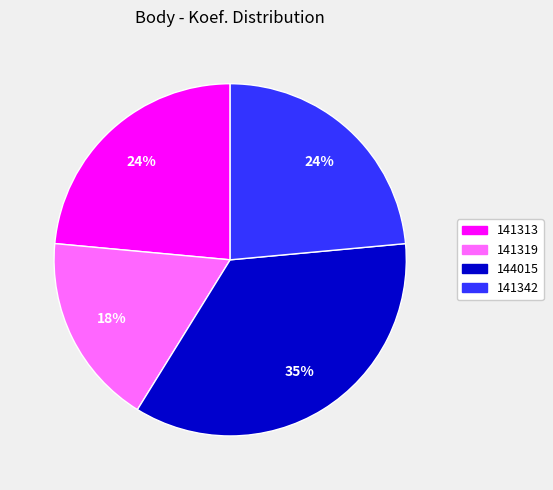

Is it true that 141319 is 28% of the pie?

False